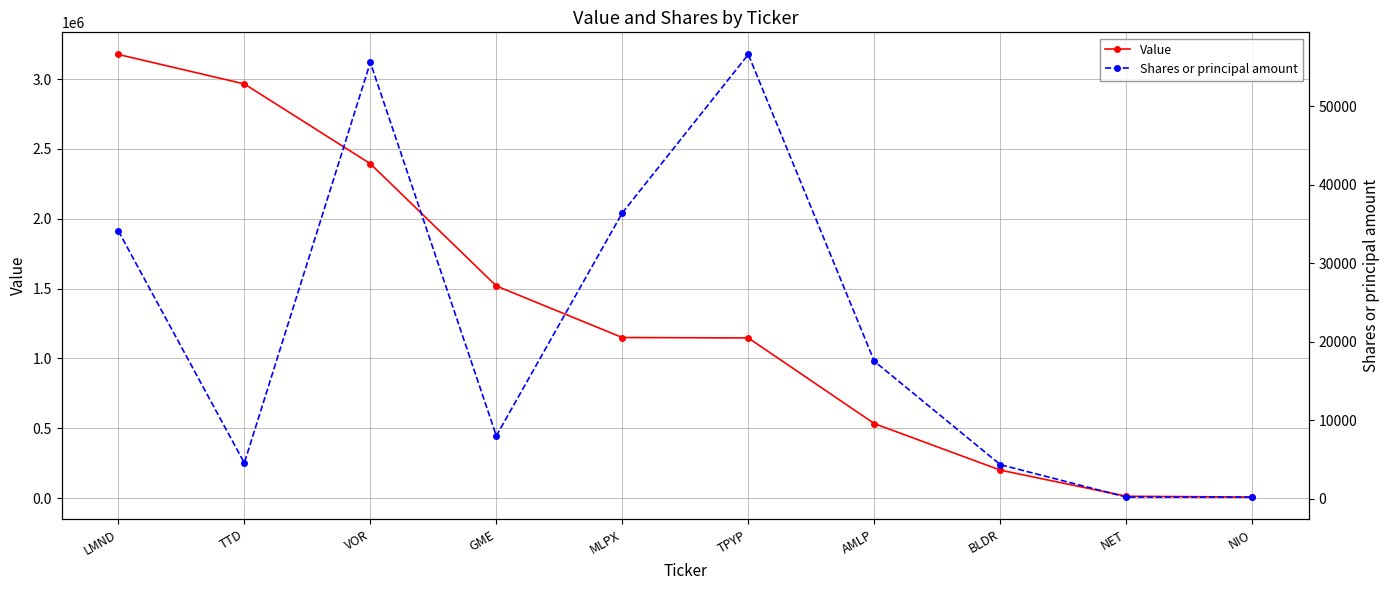

True or false: Value and Shares or principal amount cross at least once.

False